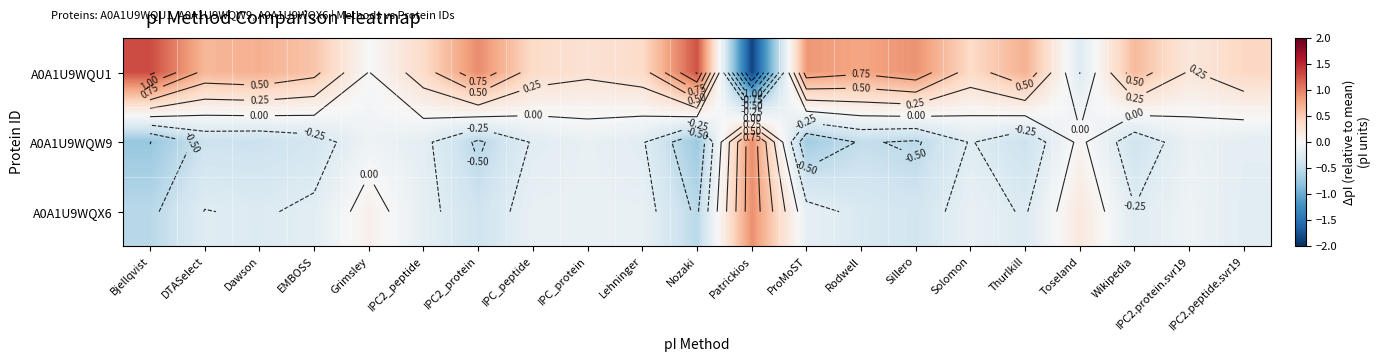

Is it true that A0A1U9WQU1 equals 0.4 at IPC_peptide?

True